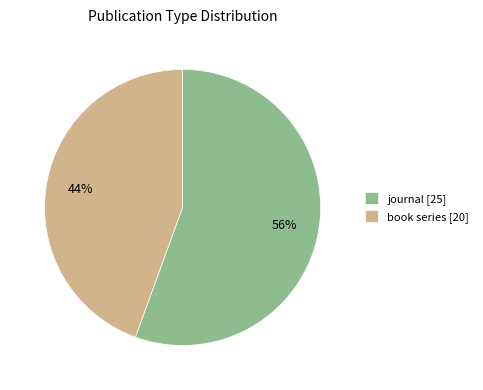

Count the number of slices in the pie.

2